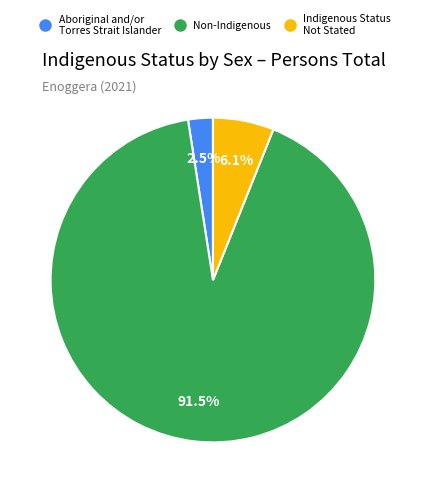

Is there a majority slice in this chart?

Yes